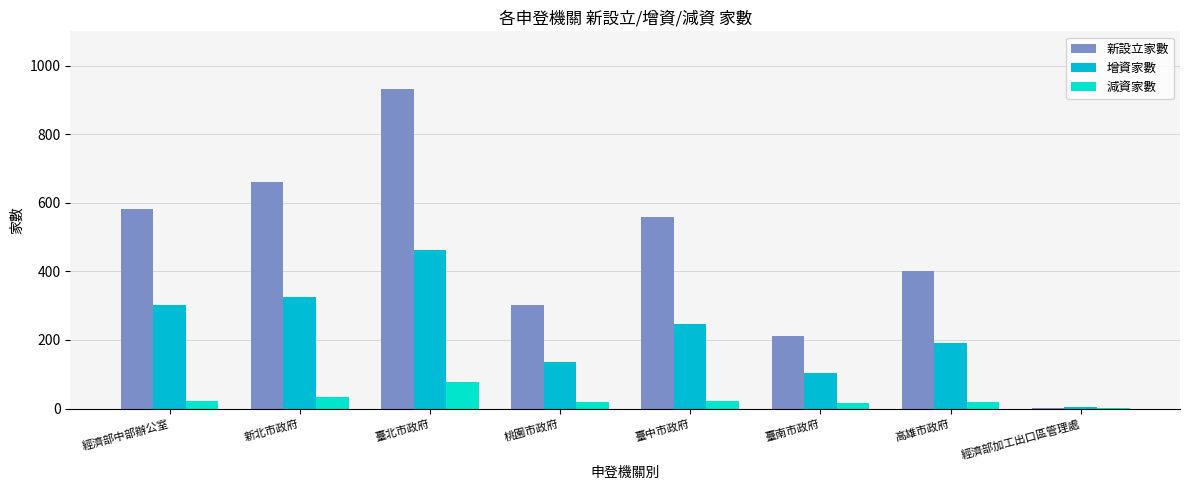

What is the maximum value shown in the chart?

932